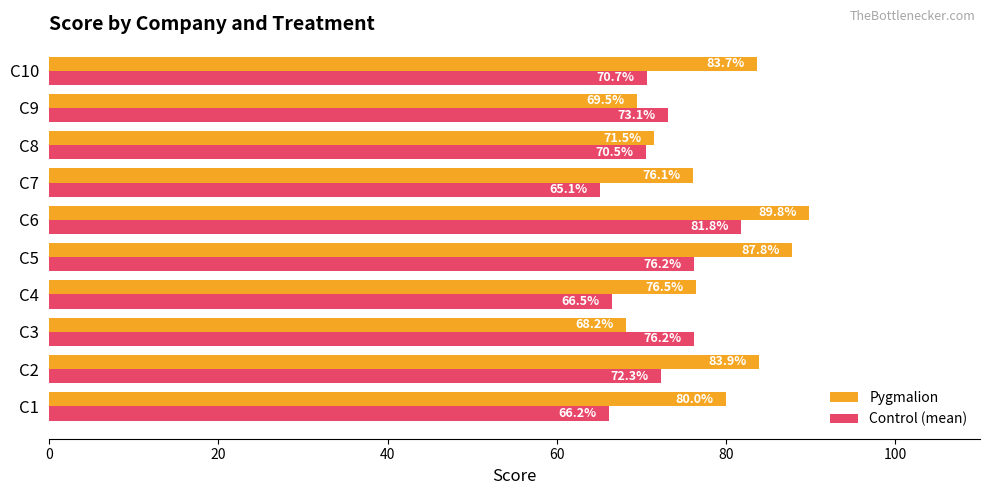

Rank the series at C8 from highest to lowest value.

Pygmalion, Control (mean)